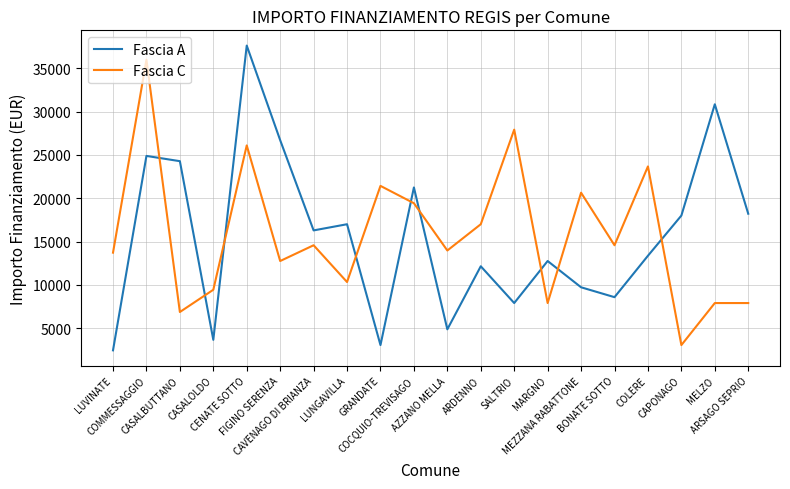

What is the difference between the maximum and minimum values in the Fascia C series?

32959